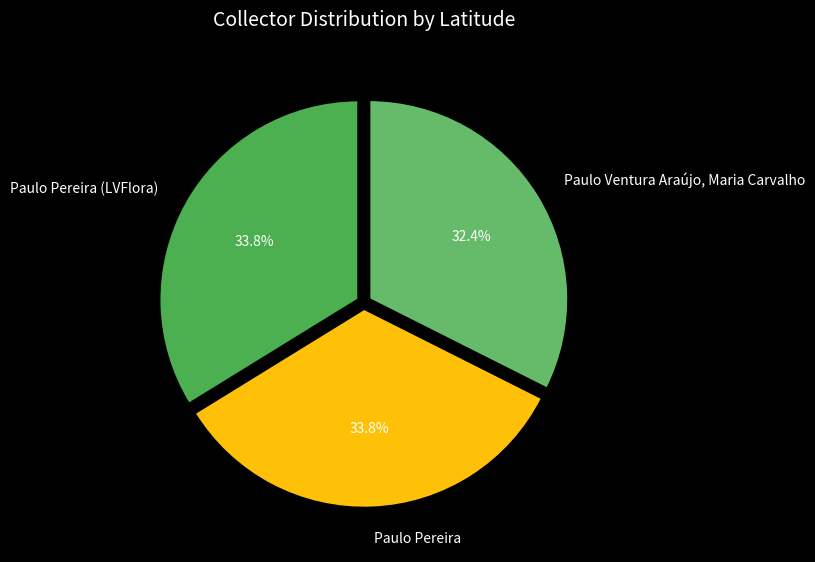

Count the number of slices in the pie.

3